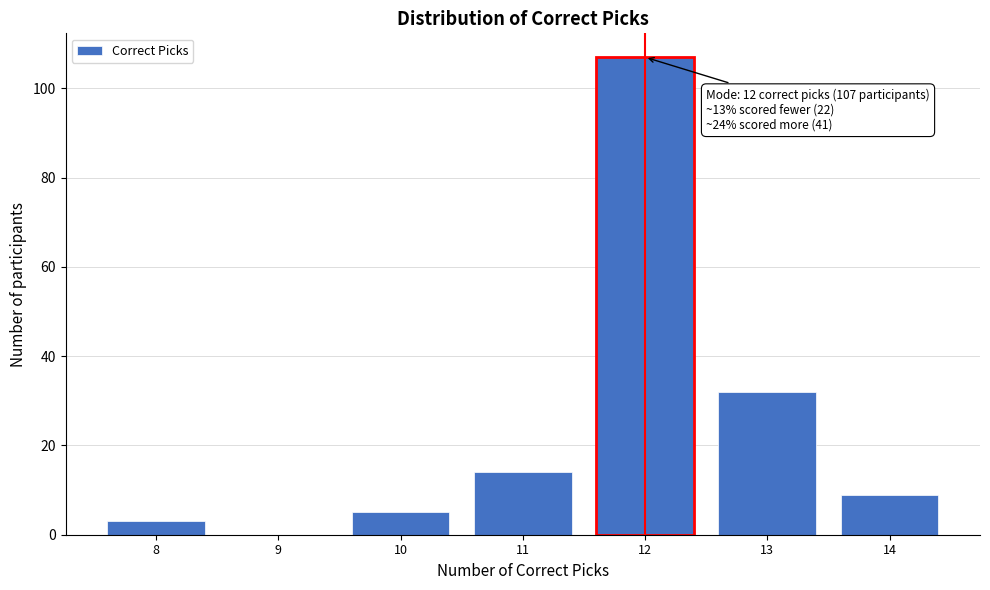

Reading right to left, list all the values displayed in this chart.

14=9	13=32	12=107	11=14	10=5	9=0	8=3